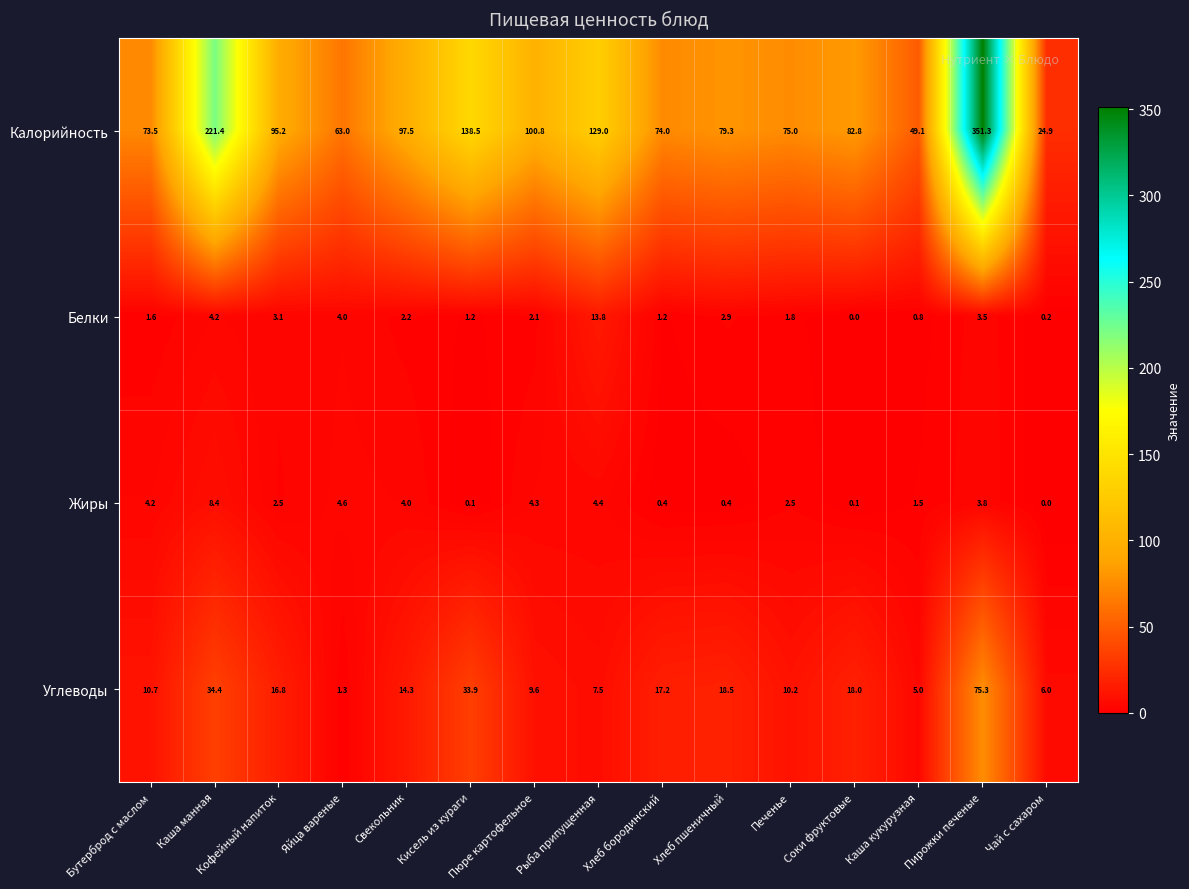

Rank the series by their maximum value, from highest to lowest.

Калорийность, Углеводы, Белки, Жиры